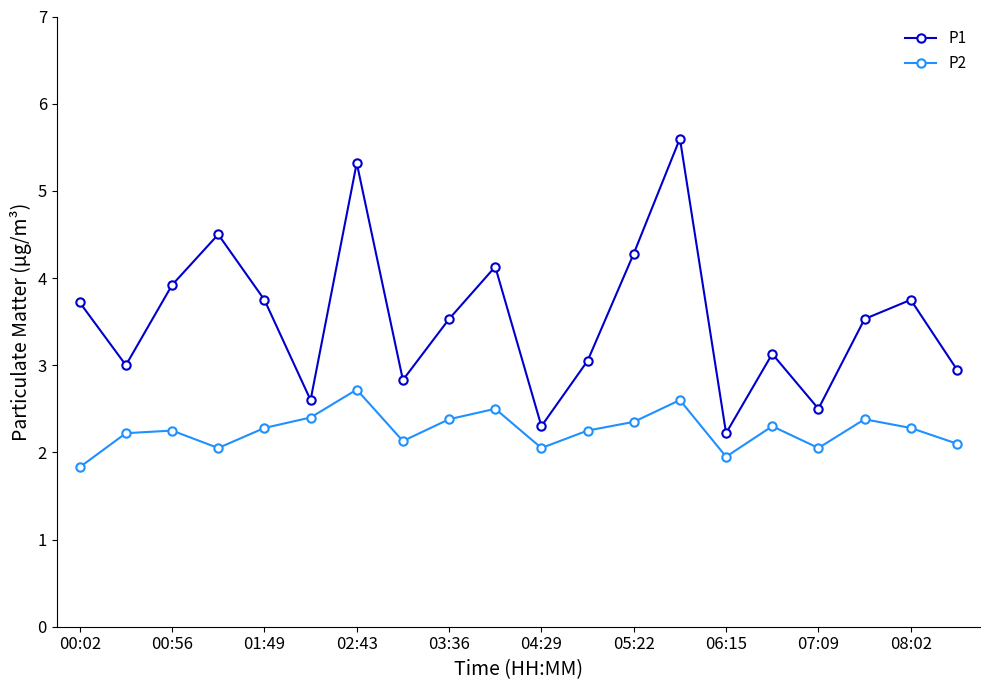

What is the maximum value shown in the chart?

5.6